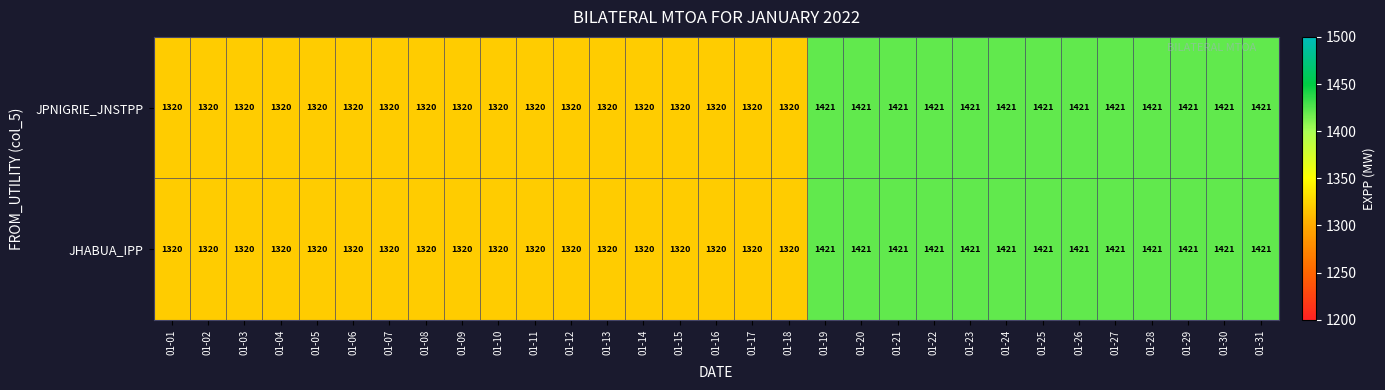

What is the difference between the maximum and minimum values in the JPNIGRIE_JNSTPP series?

101